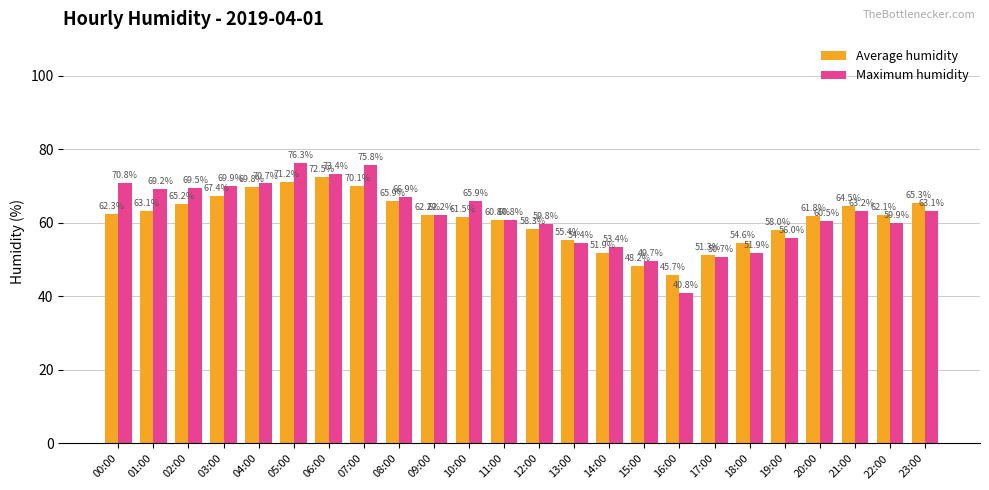

What is the difference between the highest and lowest values at 02:00?

4.3